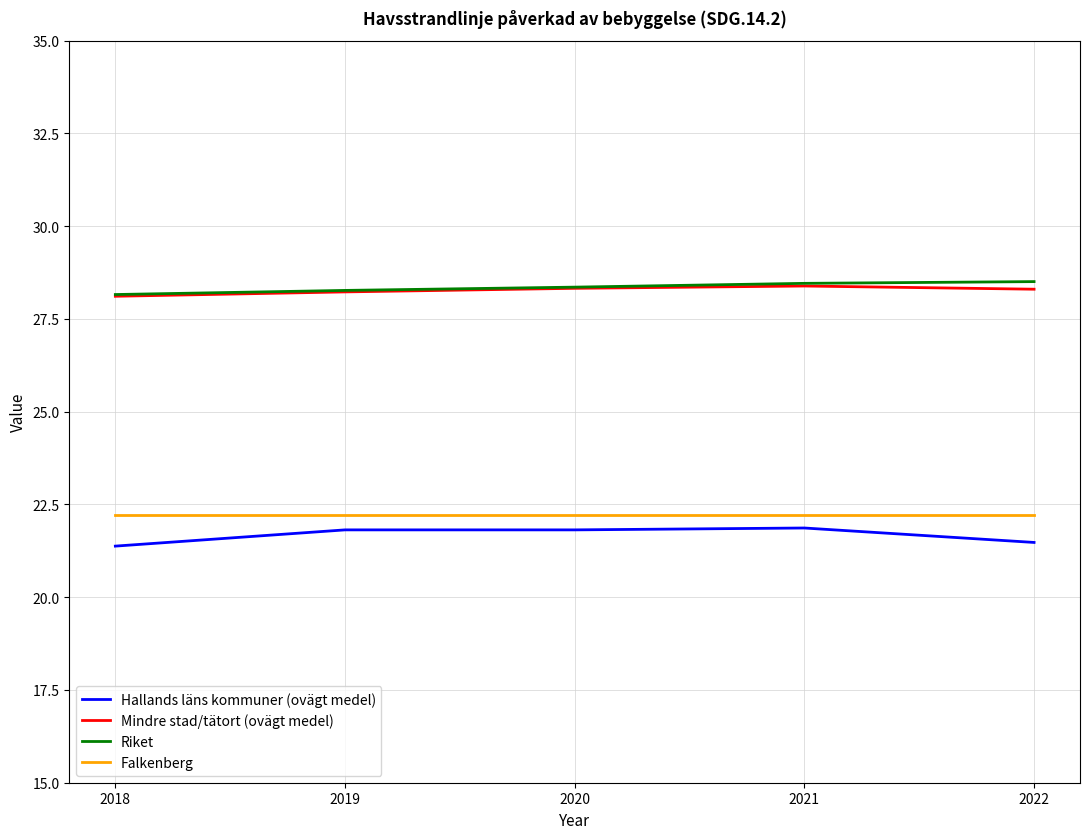

True or false: Hallands läns kommuner (ovägt medel) has more than 2 interior local peaks.

False